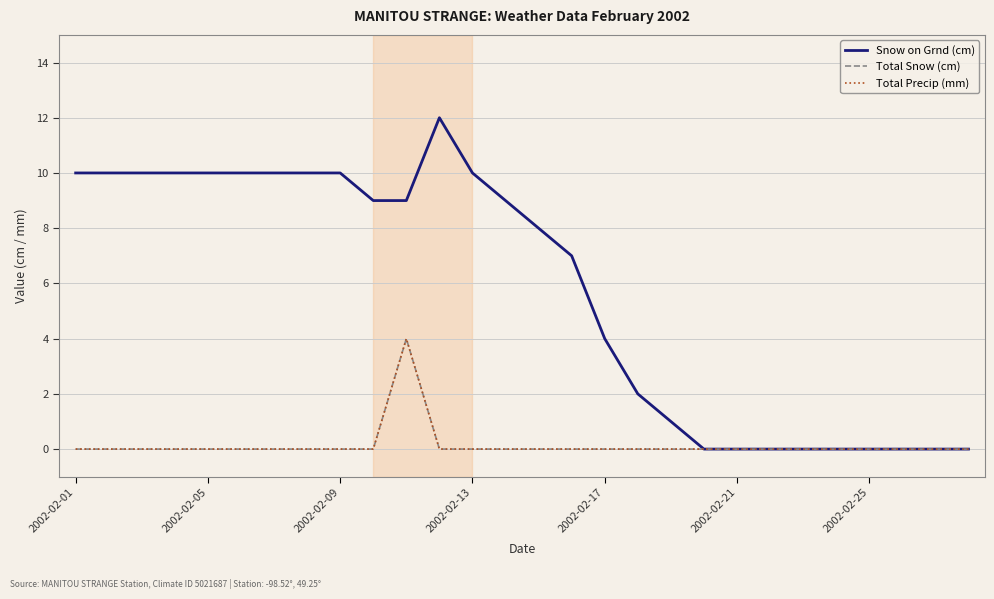

What is the value of the Snow on Grnd (cm) point at the 3rd from the left?

10